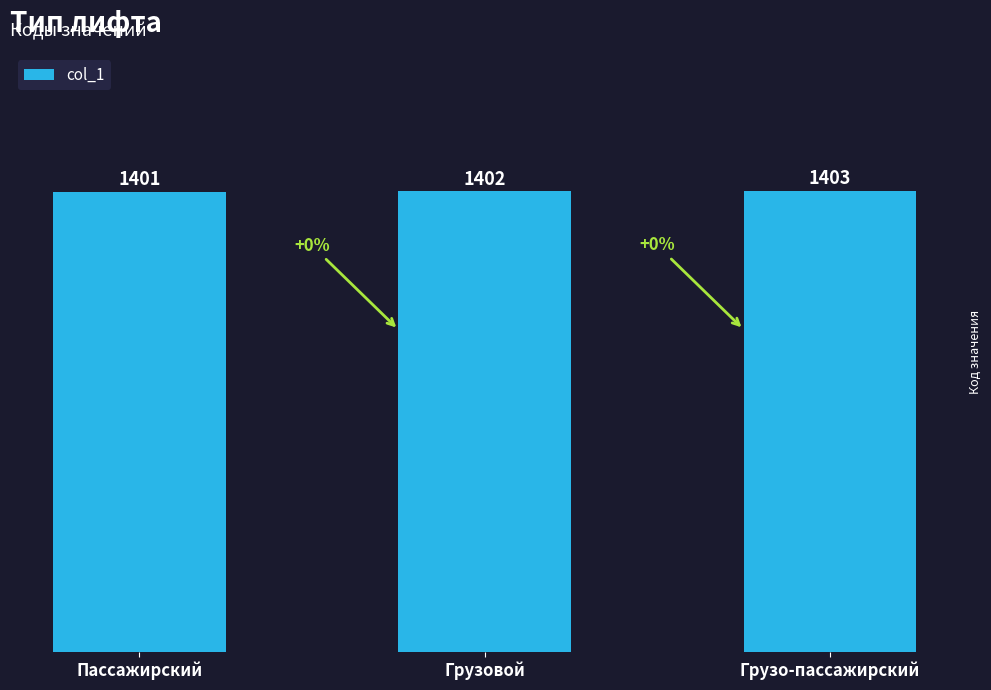

Is it true that the value at Пассажирский is 1401?

True